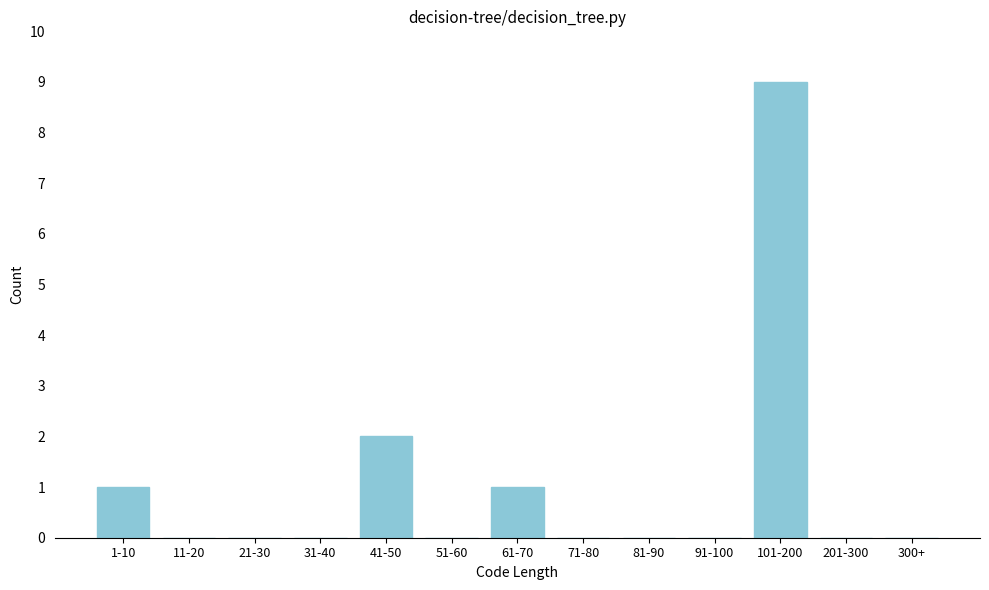

Reading left to right, extract all data points from this chart.

1-10=1	11-20=0	21-30=0	31-40=0	41-50=2	51-60=0	61-70=1	71-80=0	81-90=0	91-100=0	101-200=9	201-300=0	300+=0